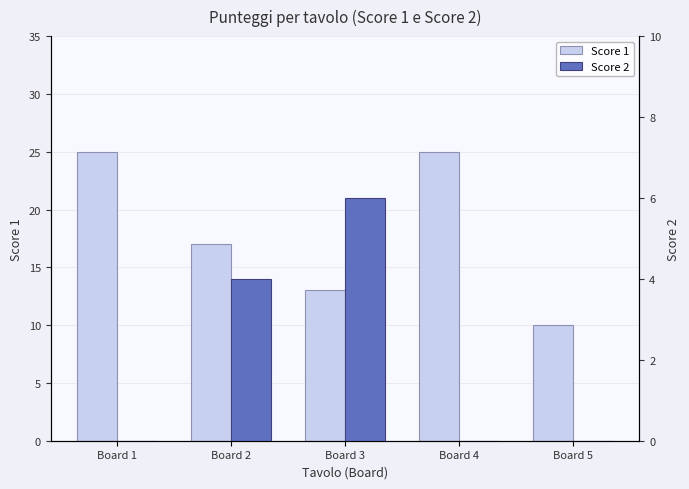

Is the value of Score 2 at Board 4 greater than the value of Score 1 at Board 5?

No